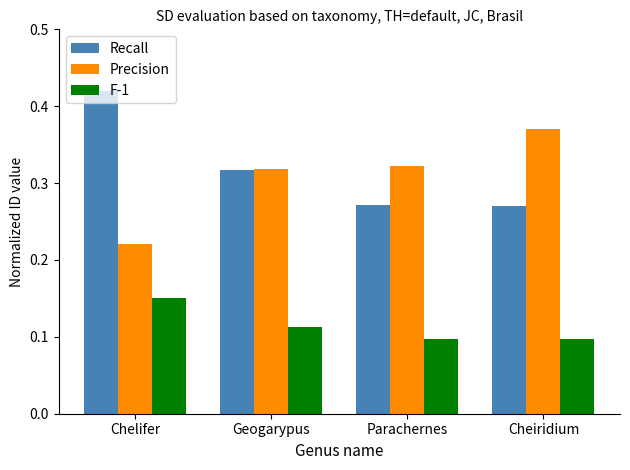

At which label does Precision reach its minimum?

Chelifer